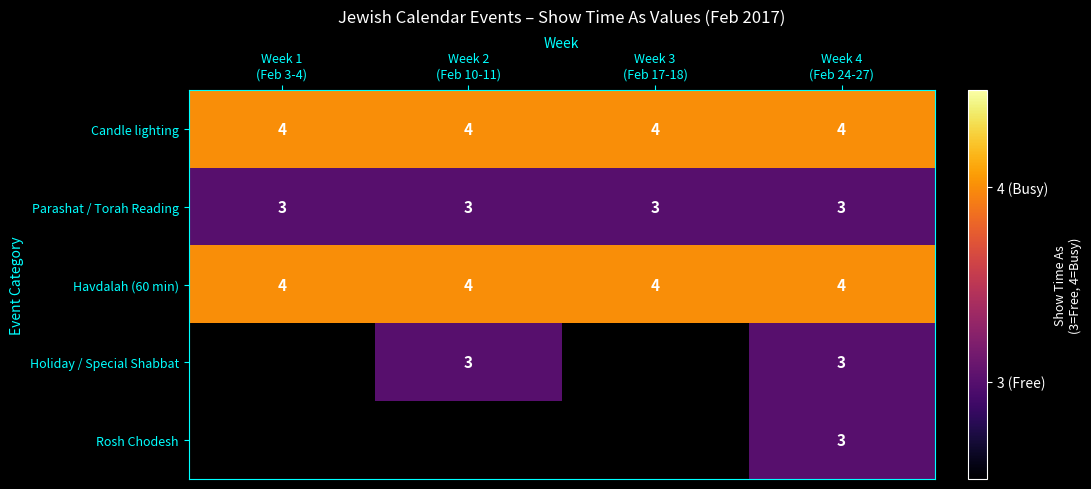

What is the lowest value of the Candle lighting series?

4